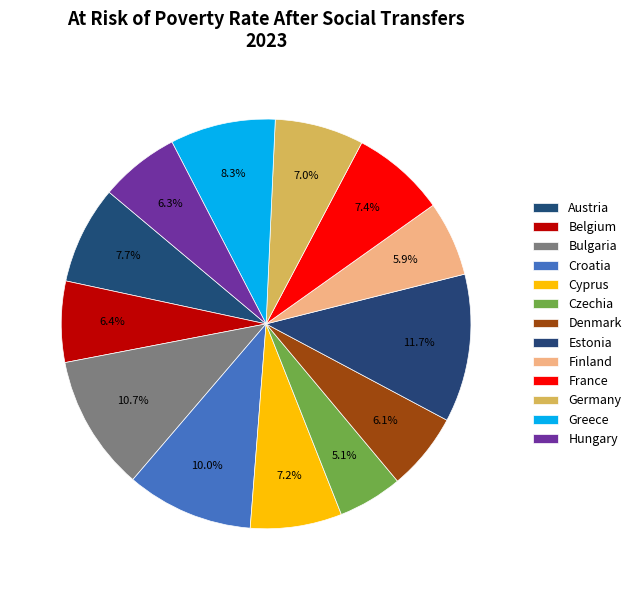

Is there any slice that represents more than half of the pie?

No